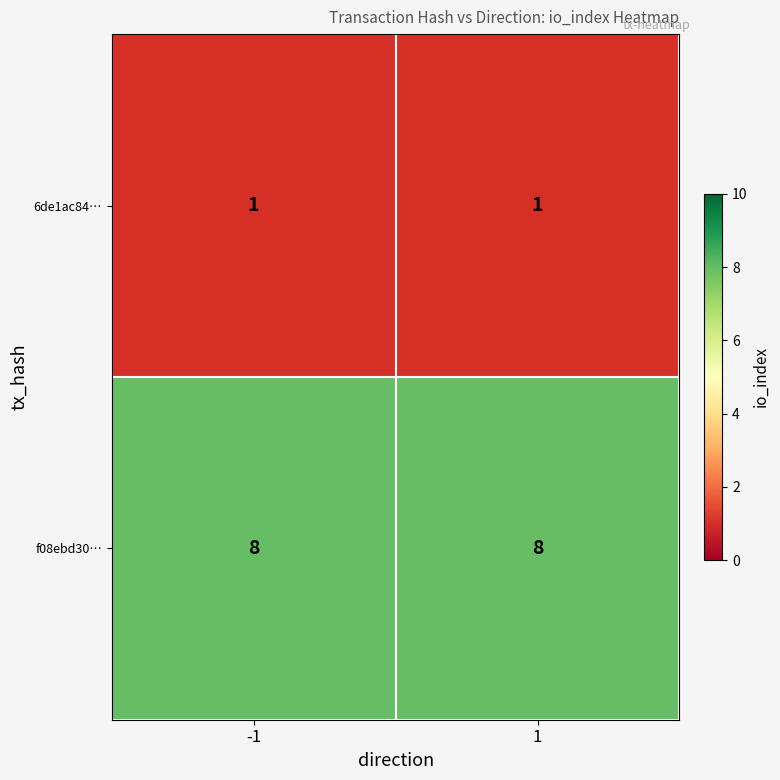

What is the spread (max minus min) of values at 1?

7